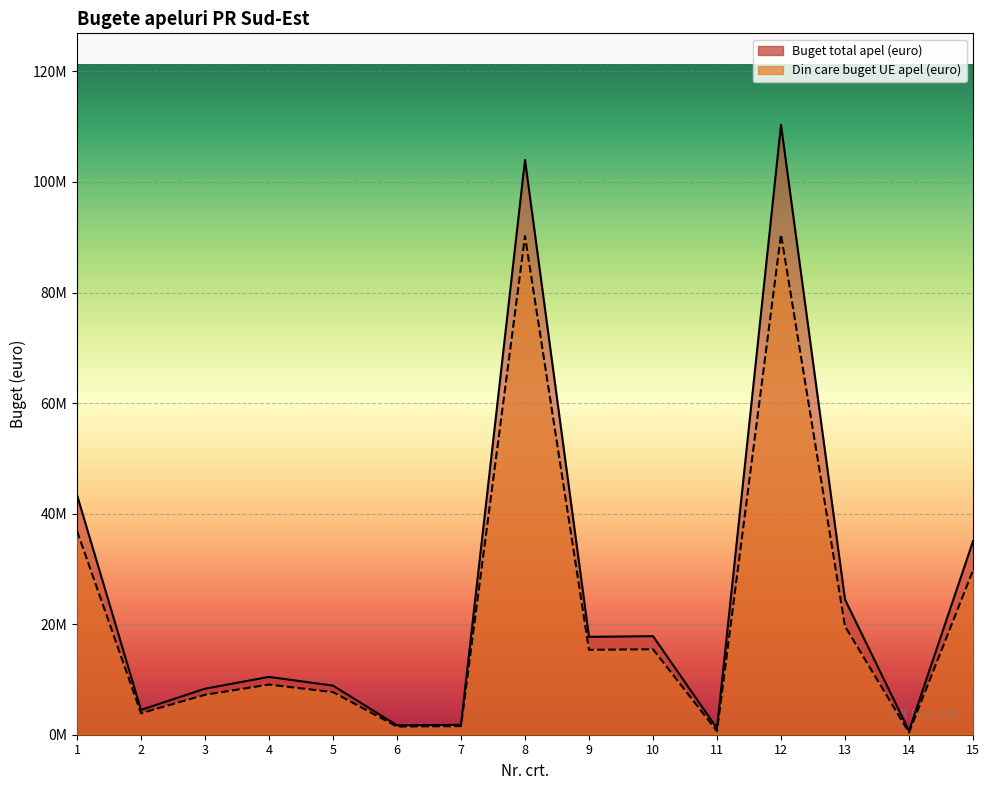

True or false: Din care buget UE apel (euro) and Buget total apel (euro) intersect in this chart.

False